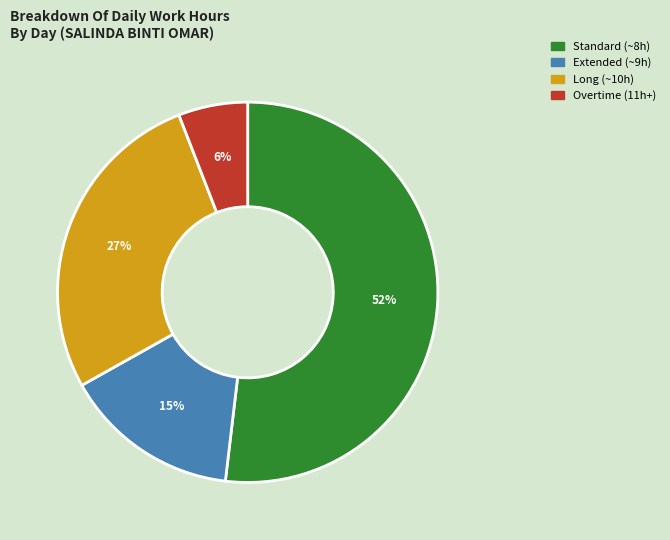

Which slice is the largest?

Standard (~8h)